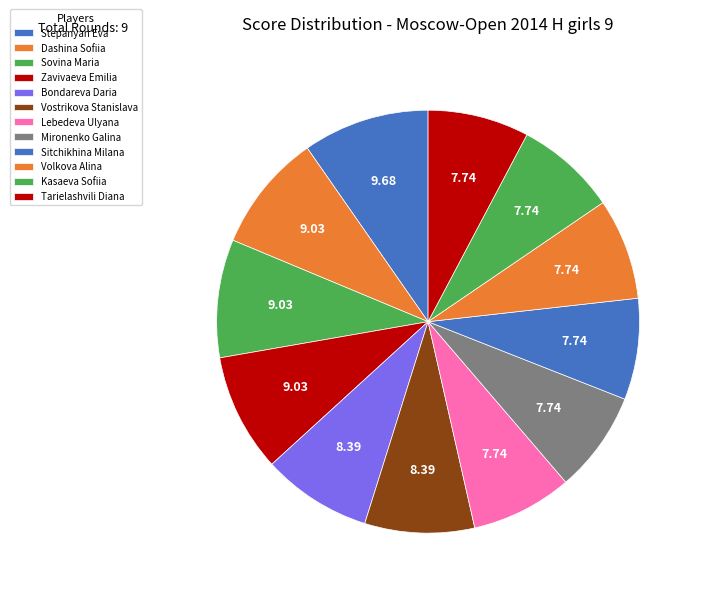

What is the smallest slice in the pie chart?

Lebedeva Ulyana